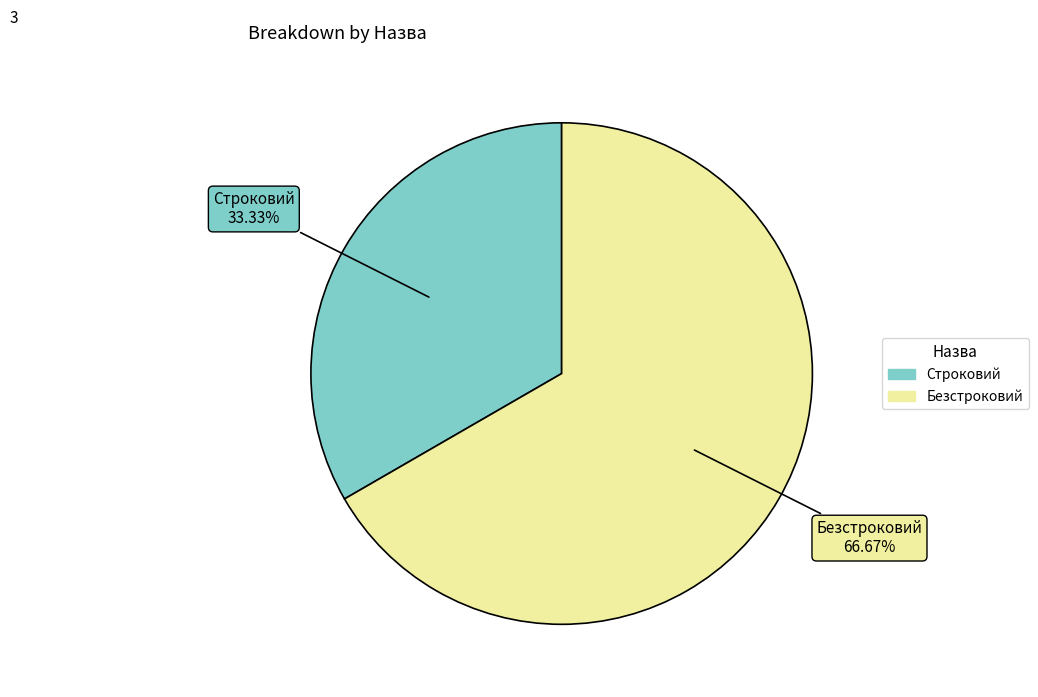

How many slices are in this pie chart?

2